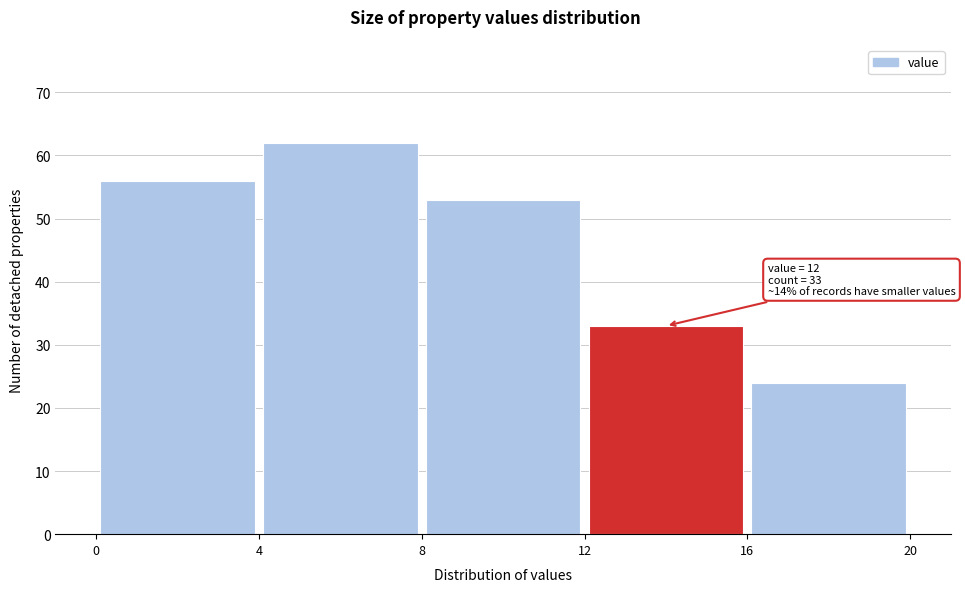

Over which range of the x-axis is the bar tallest?

4 to 8